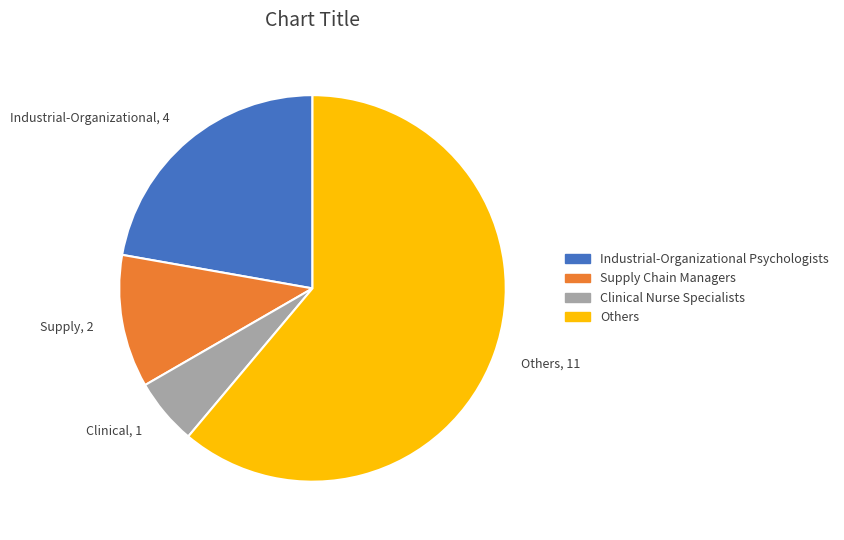

Is it true that Supply Chain Managers is 6% of the pie?

False